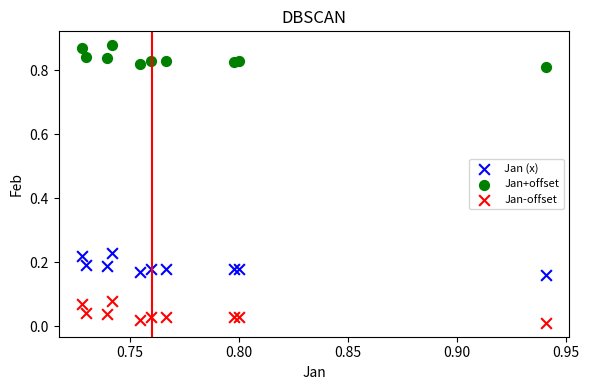

Which series contains the highest Y value?

Jan+offset